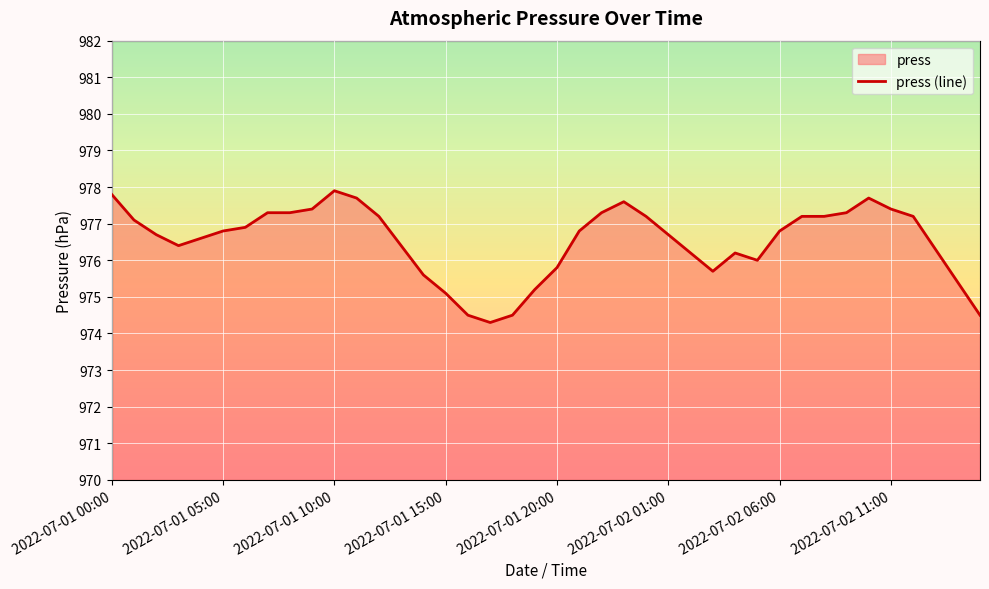

What is the difference between the maximum and minimum values?

3.6